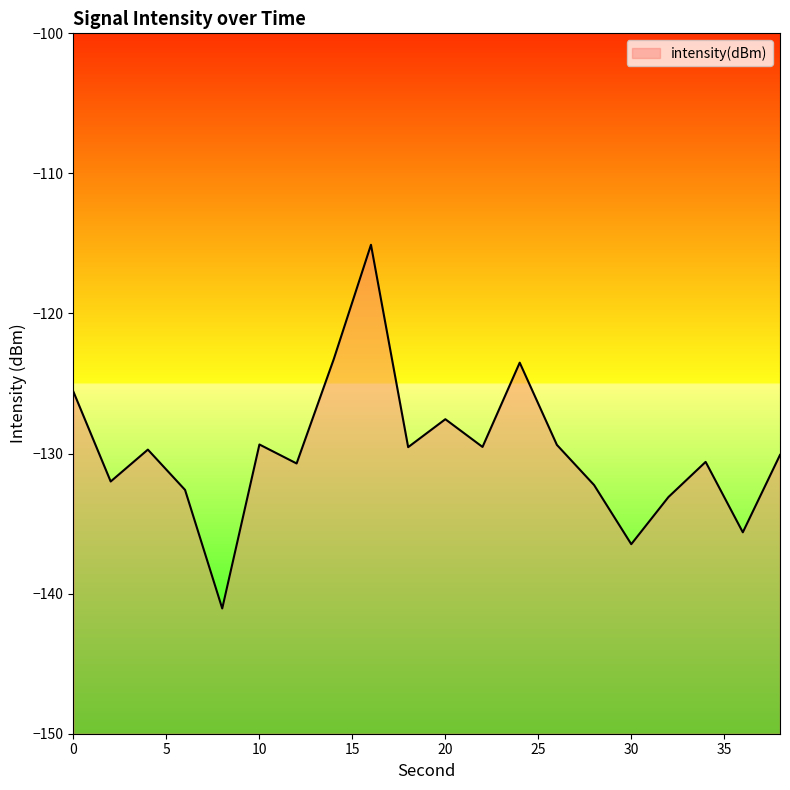

Reading right to left, transcribe all the data shown in this chart.

-130.1	-135.6	-130.6	-133.1	-136.5	-132.2	-129.4	-123.5	-129.5	-127.5	-129.5	-115.1	-123.3	-130.7	-129.4	-141.1	-132.6	-129.7	-132.0	-125.6